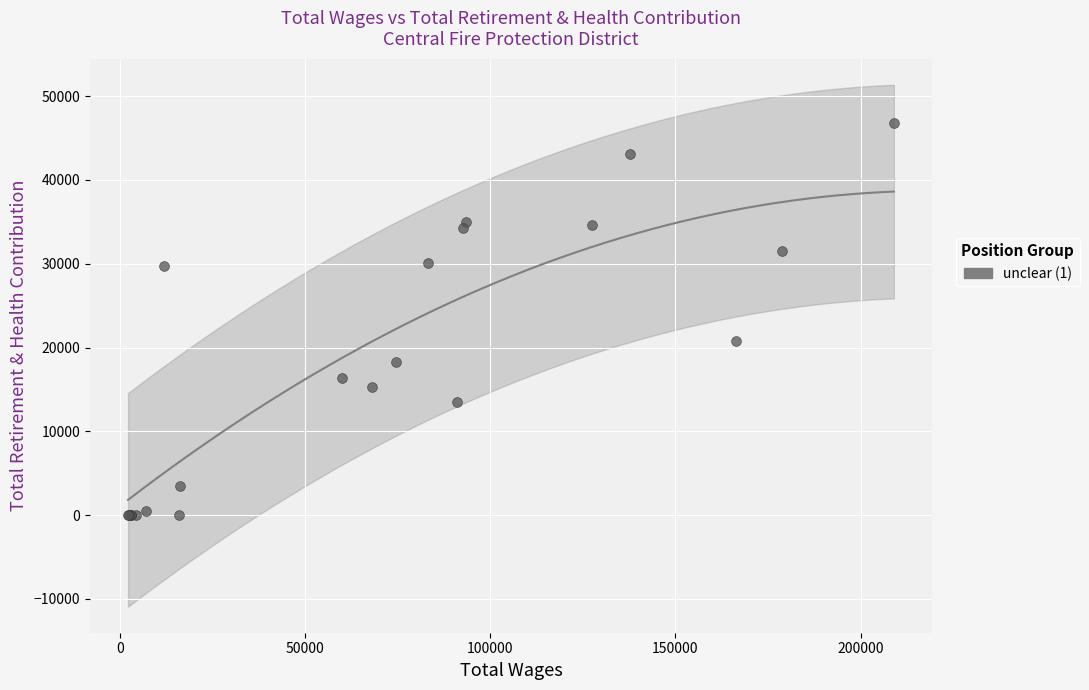

What Y value in the scatter plot is closest to 23422?

20842